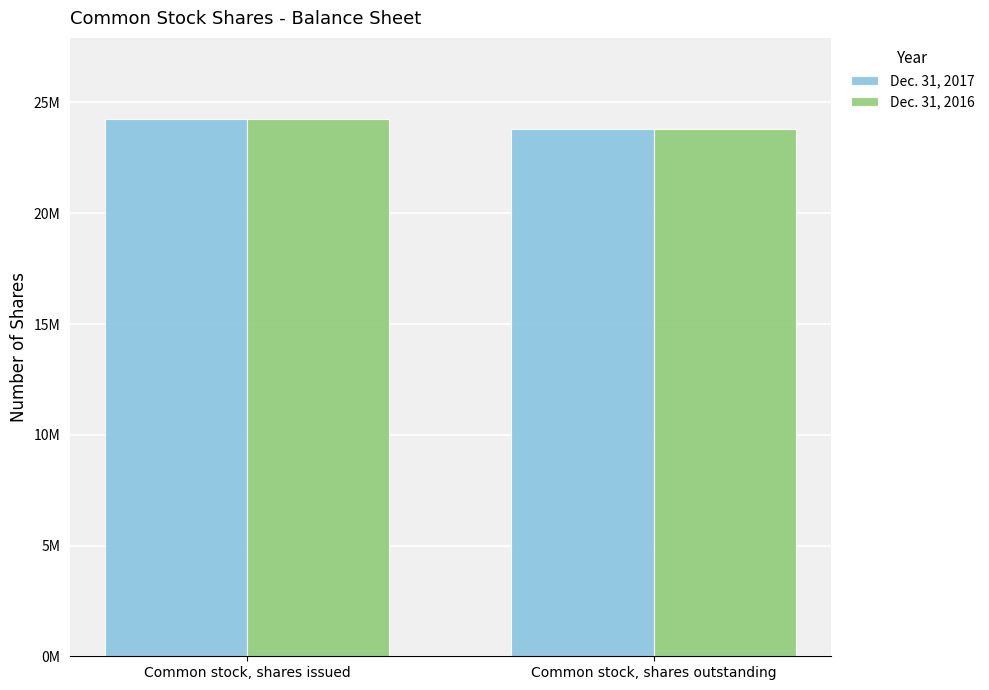

Are the bars grouped side by side (vs. stacked)?

Yes